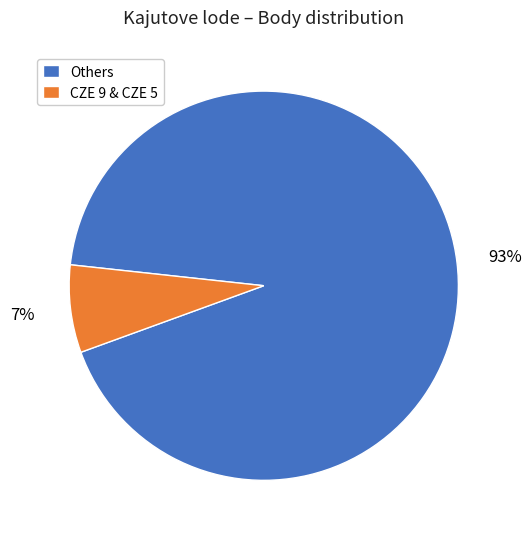

Combined, do Others and CZE 9 & CZE 5 account for over 50%?

Yes